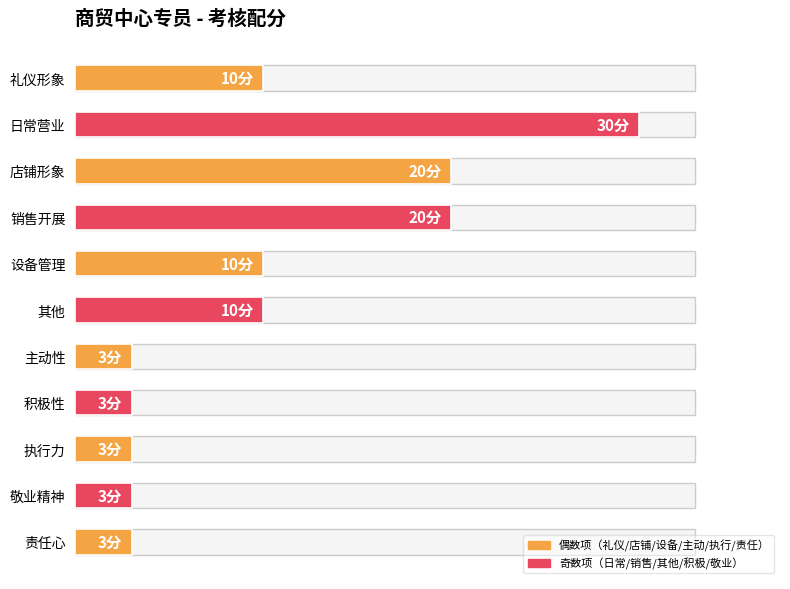

Are the bars horizontal?

Yes